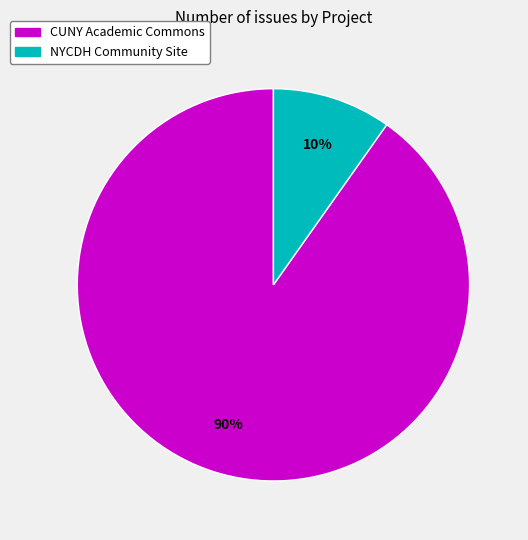

The NYCDH Community Site slice represents 10% of the pie. True or false?

True